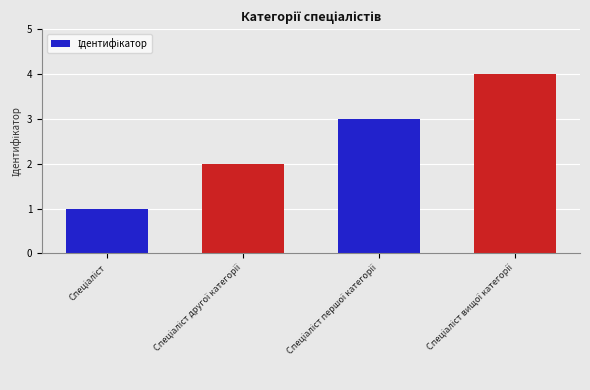

What is the sum of all values?

10